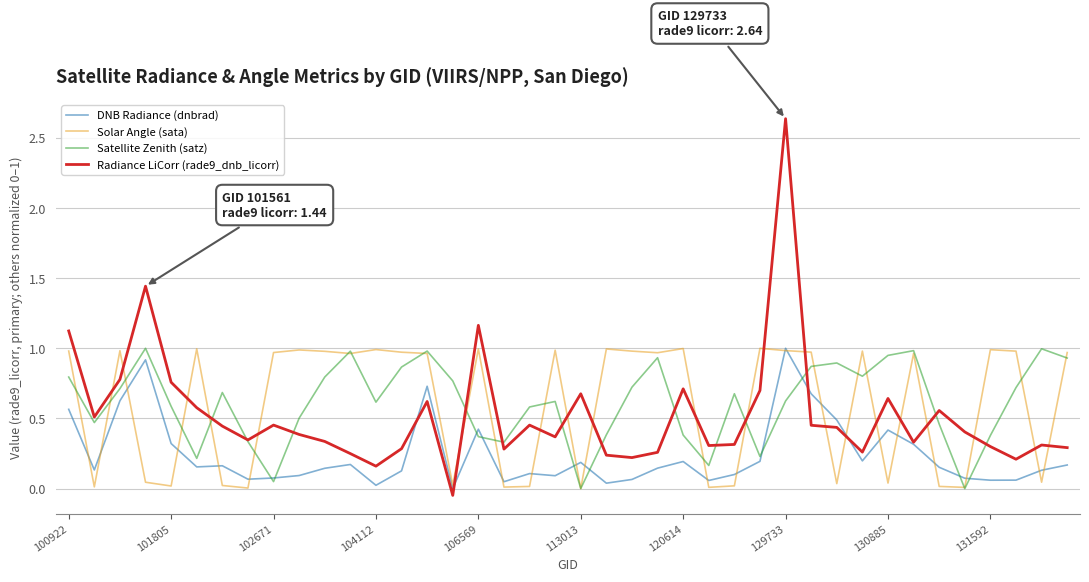

After their last crossing, which series has the higher values: Radiance LiCorr (rade9_dnb_licorr) or Solar Angle (sata)?

Solar Angle (sata)